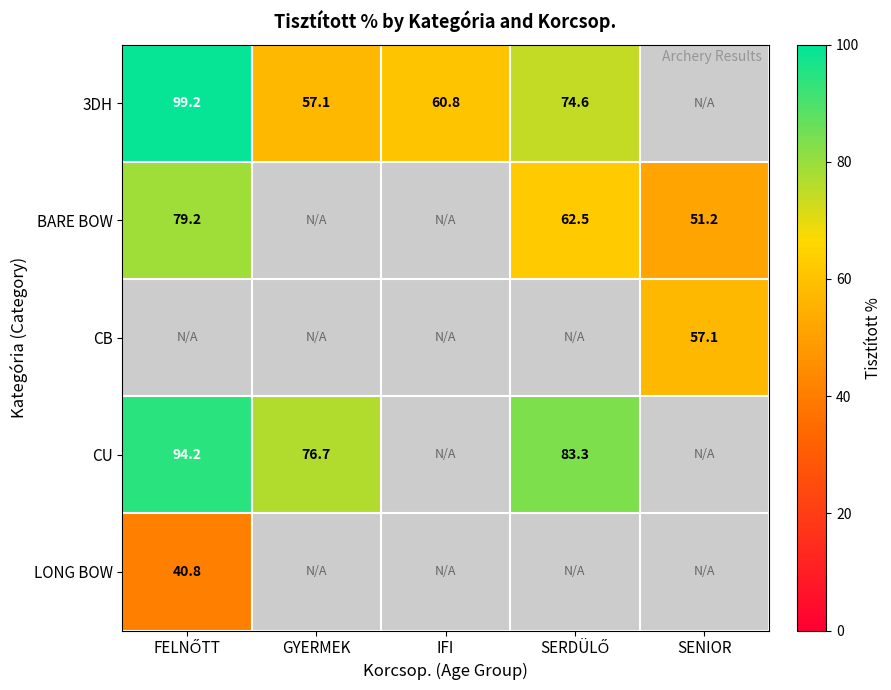

What is the approximate value of CU at SERDÜLŐ?

83.3